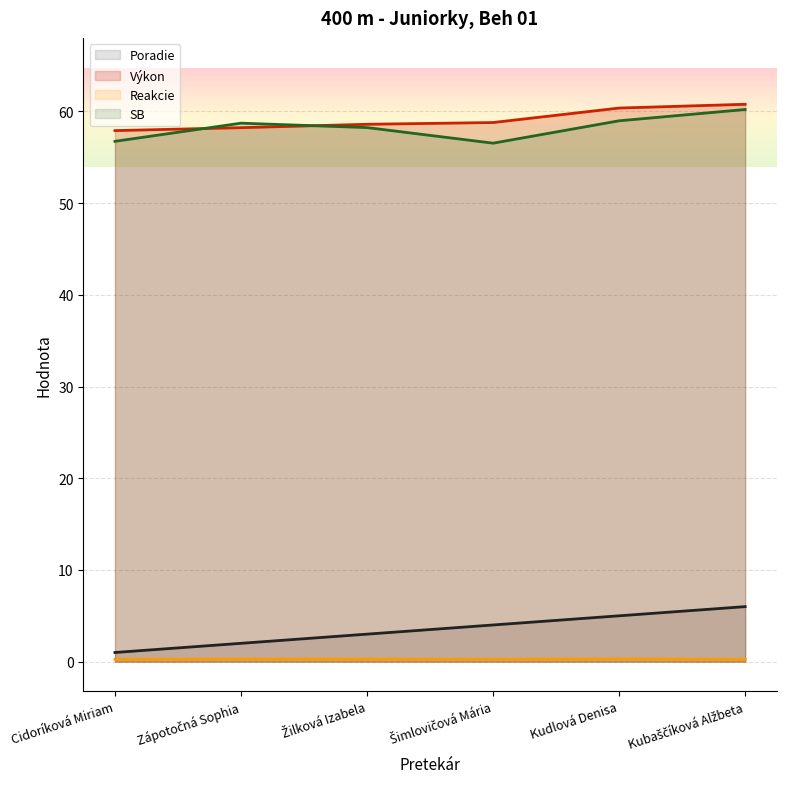

Rank the series by their maximum value, from lowest to highest.

Reakcie, Poradie, SB, Výkon